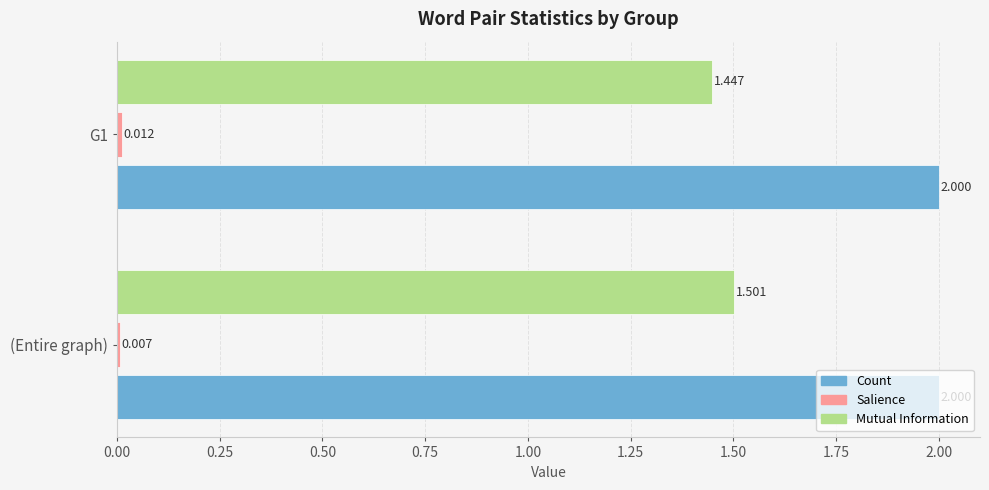

Between (Entire graph) and G1, which series saw the biggest shift?

Mutual Information